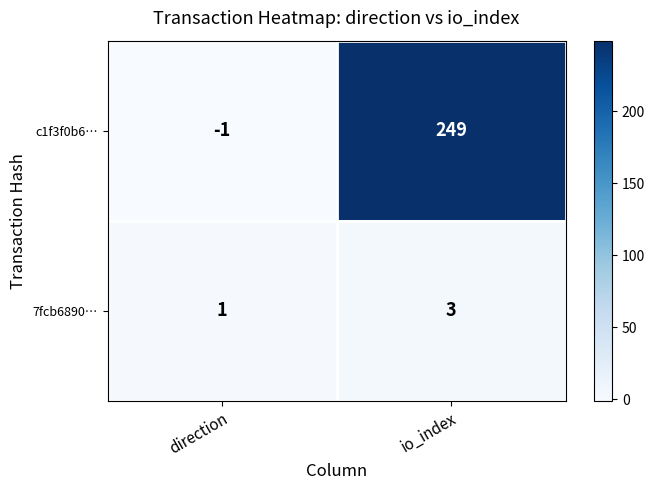

Reading right to left, list all the values displayed in this chart.

c1f3f0b6…: io_index=249	direction=-1
7fcb6890…: io_index=3	direction=1